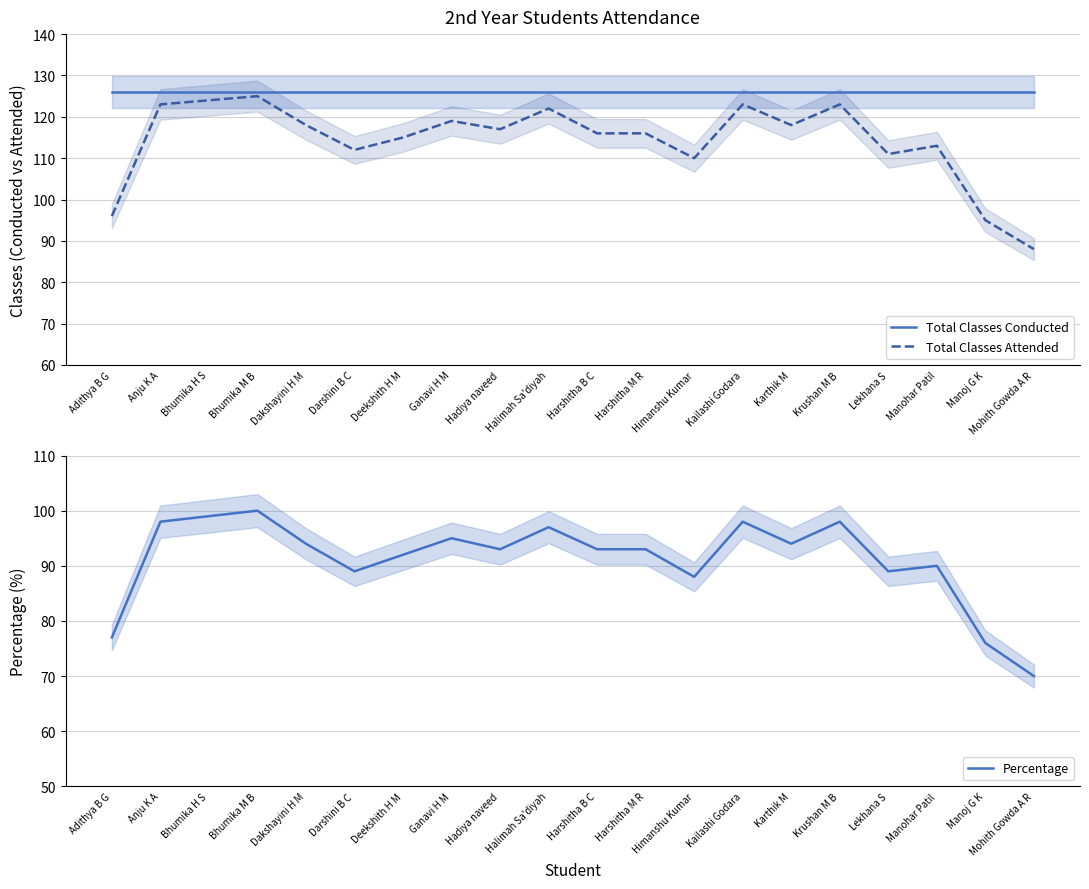

Which category has the highest value in the Percentage series?

Bhumika M B